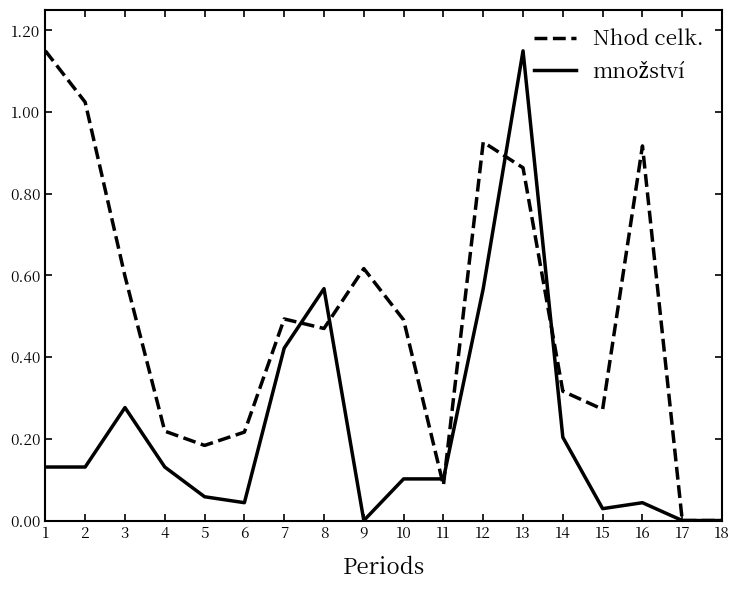

Which series changed the most between 4 and 14?

Nhod celk.